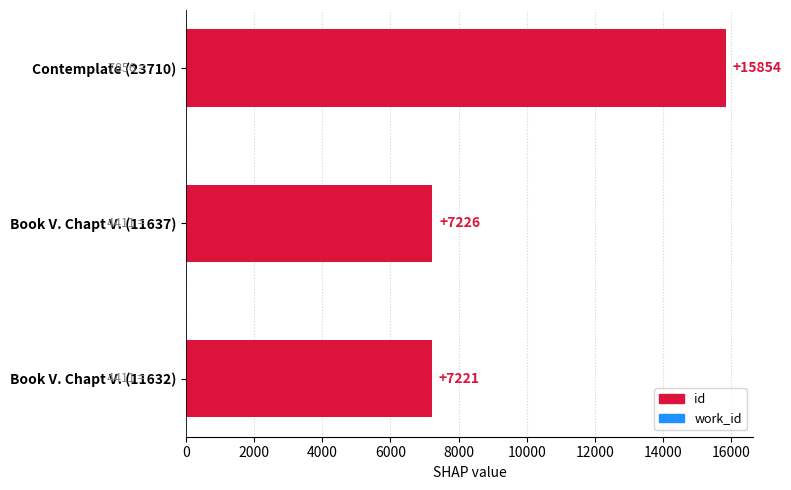

How many categories are shown in the chart?

3